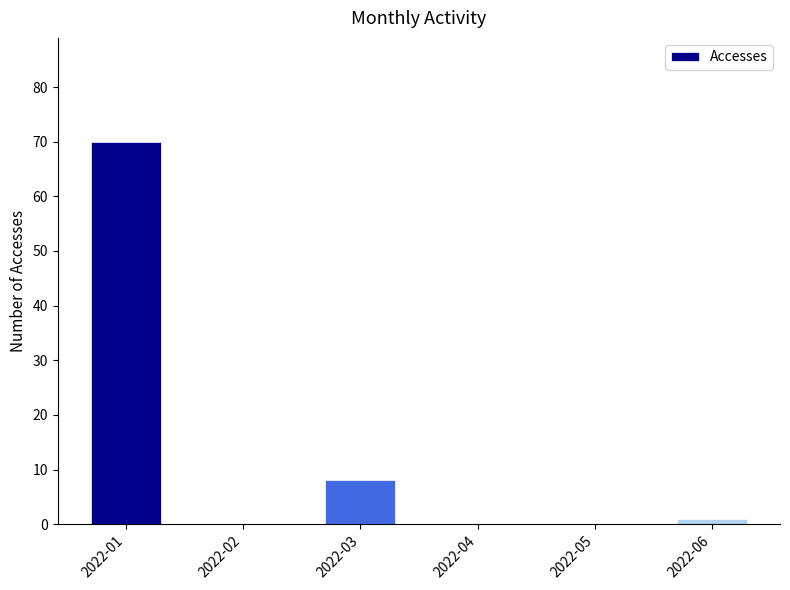

At which label does the data first exceed 1?

2022-01